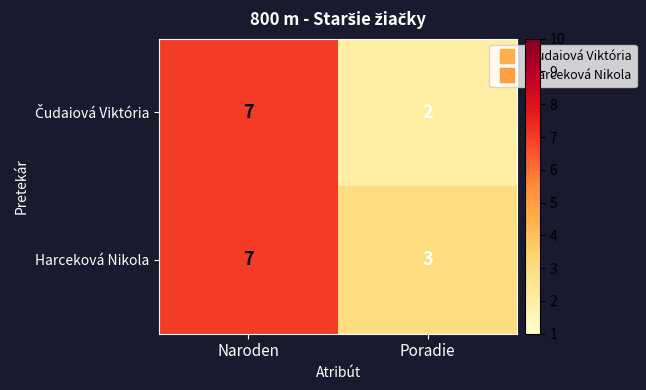

At which category is the sum across all series the highest?

Naroden